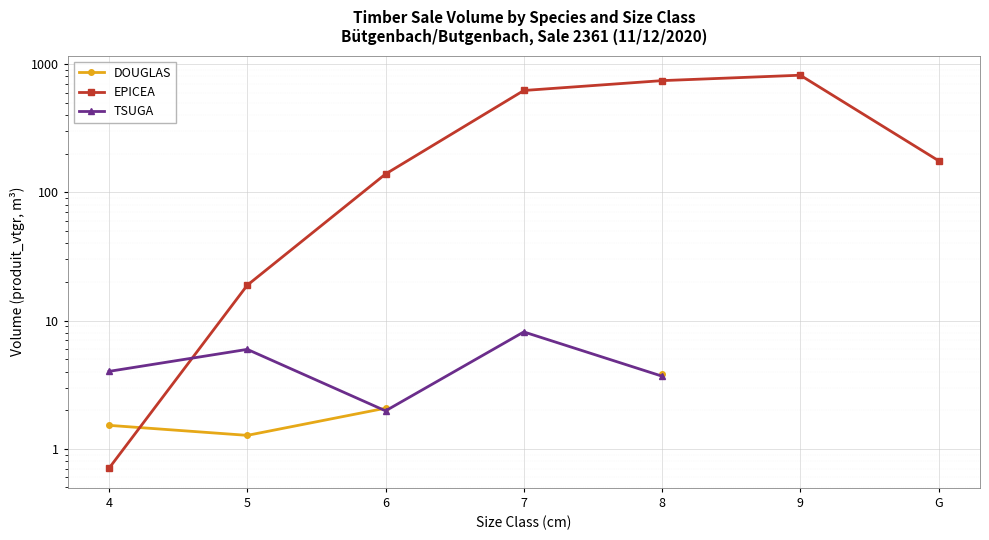

How many interior local peaks does the EPICEA series have?

1